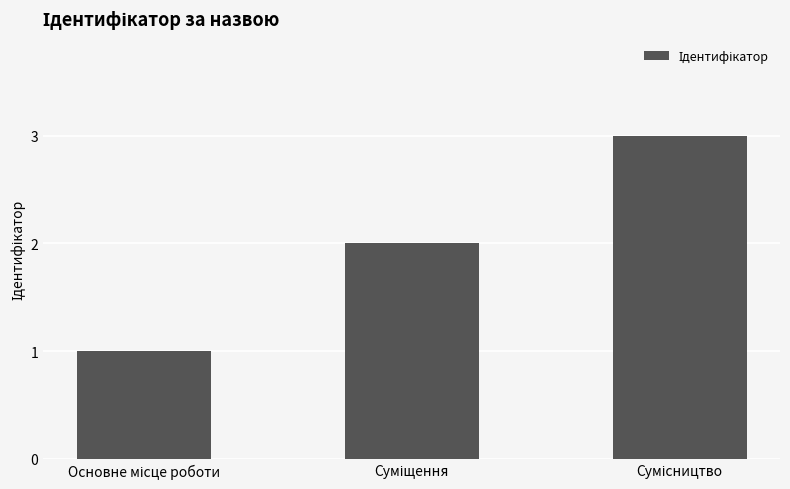

Count the values in the range 1 to 3.

3